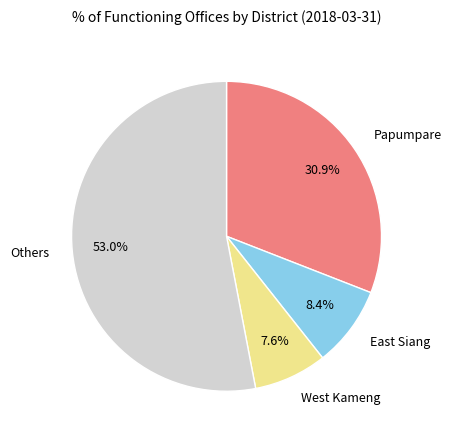

Is there a majority slice in this chart?

Yes